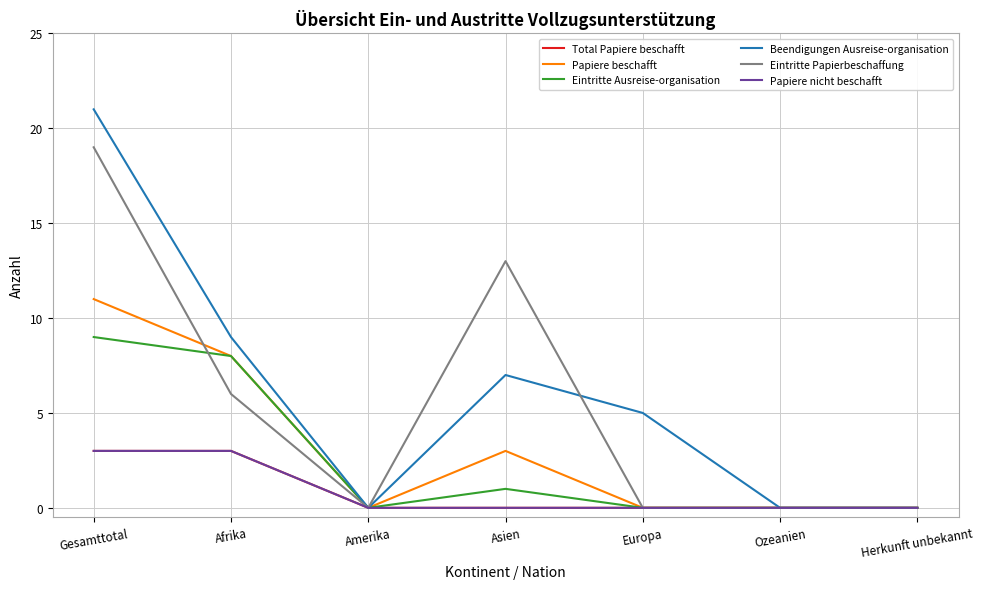

What is the average value of the Eintritte Ausreise-organisation series?

3